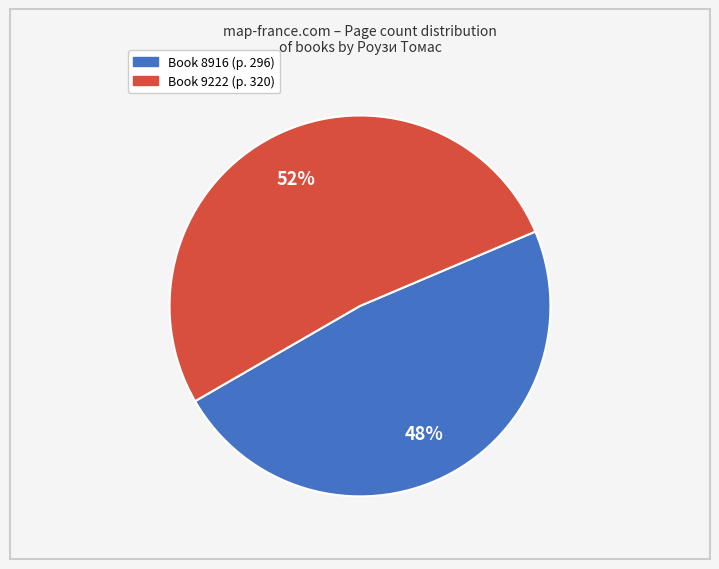

Does any single category account for the majority?

Yes